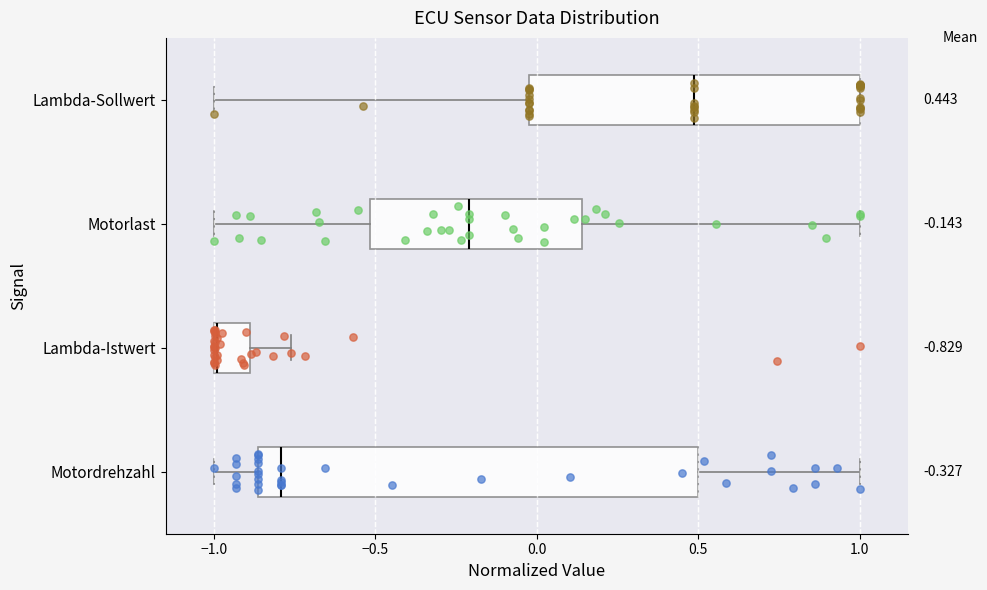

Comparing the boxes themselves (not the whiskers), which one is the widest?

Motordrehzahl